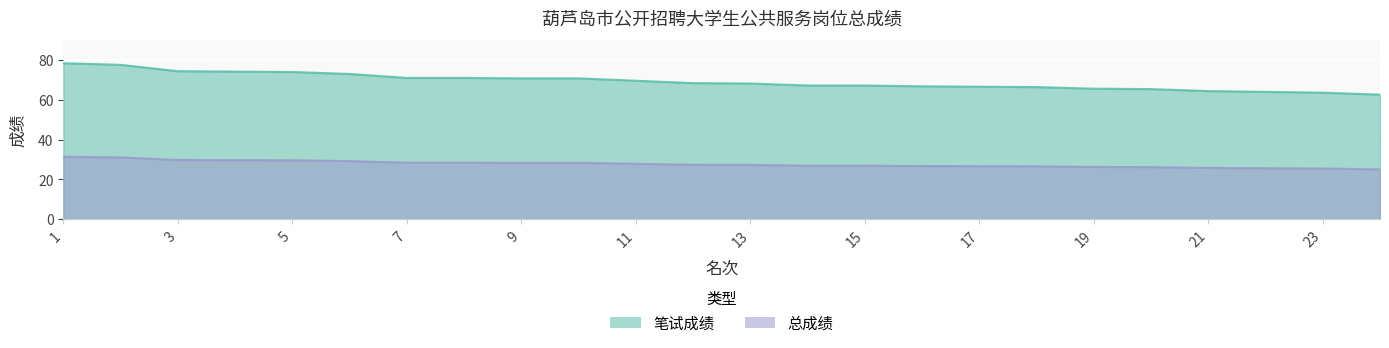

What is the lowest value of the 笔试成绩 series?

62.6